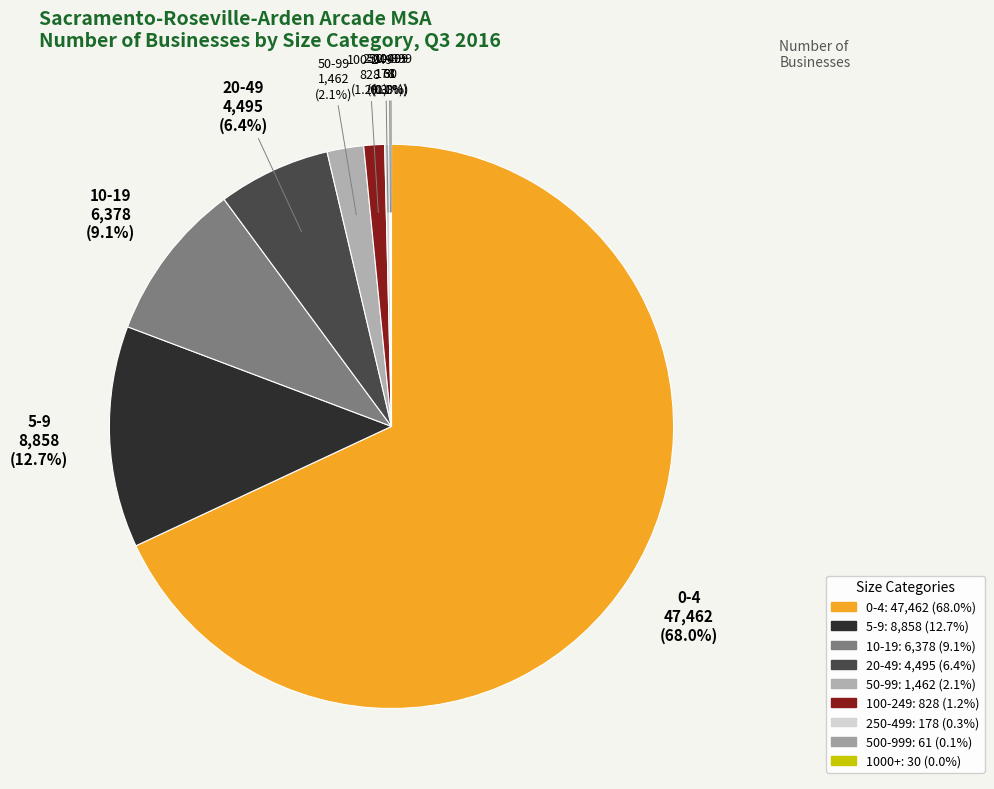

Which has a higher value, 20-49 or 100-249?

20-49